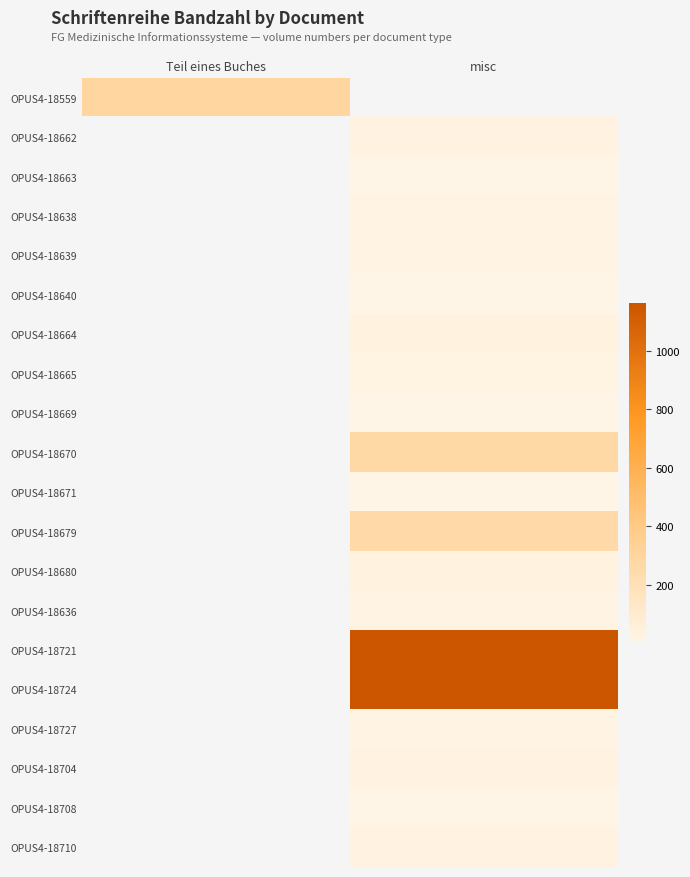

At how many categories does at least one series exceed 971?

1